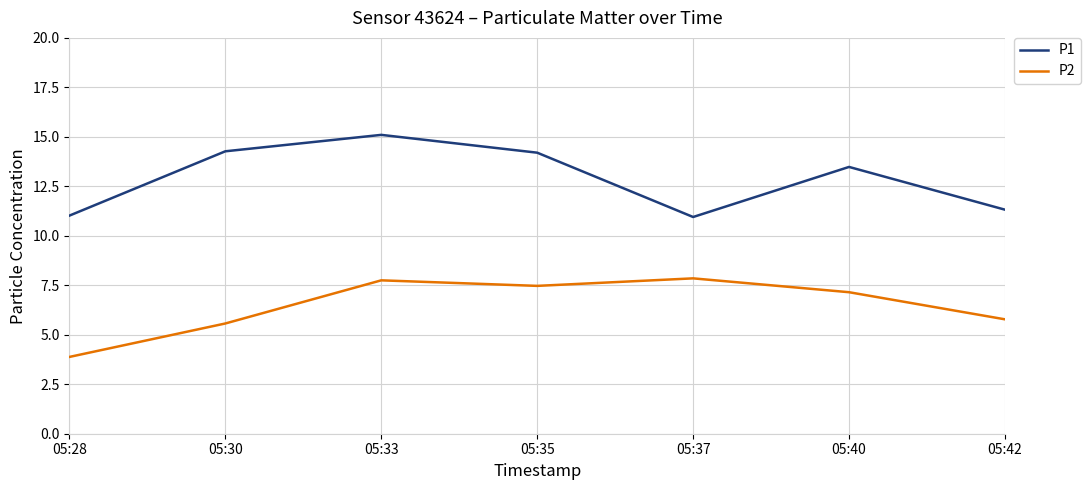

What is the minimum value shown in the chart?

3.9